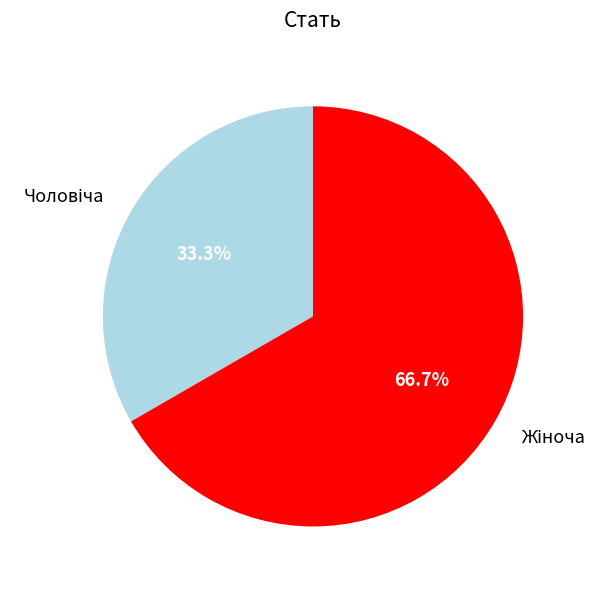

Is there a majority slice in this chart?

Yes